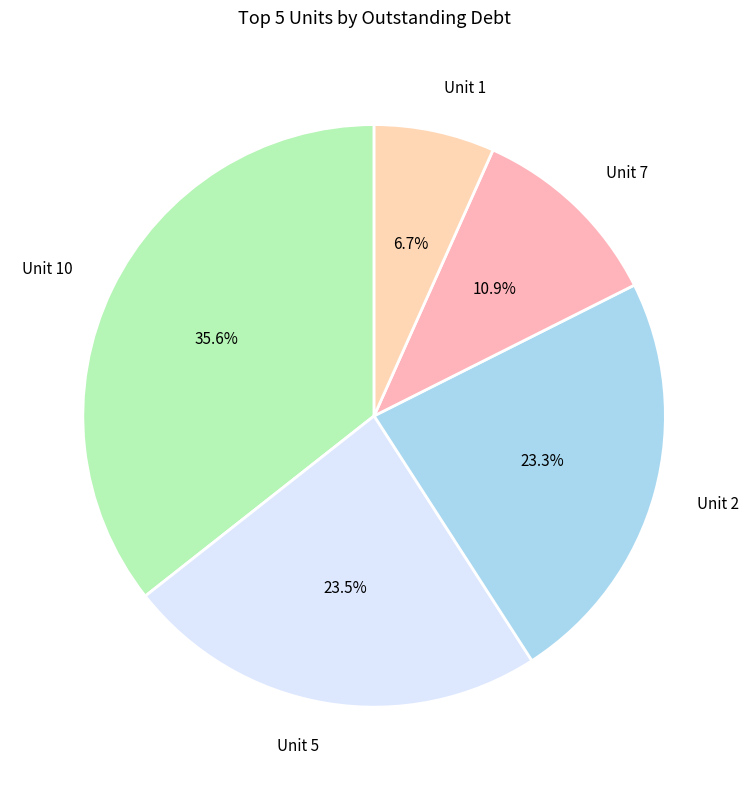

Which category has the biggest portion of the pie?

Unit 10